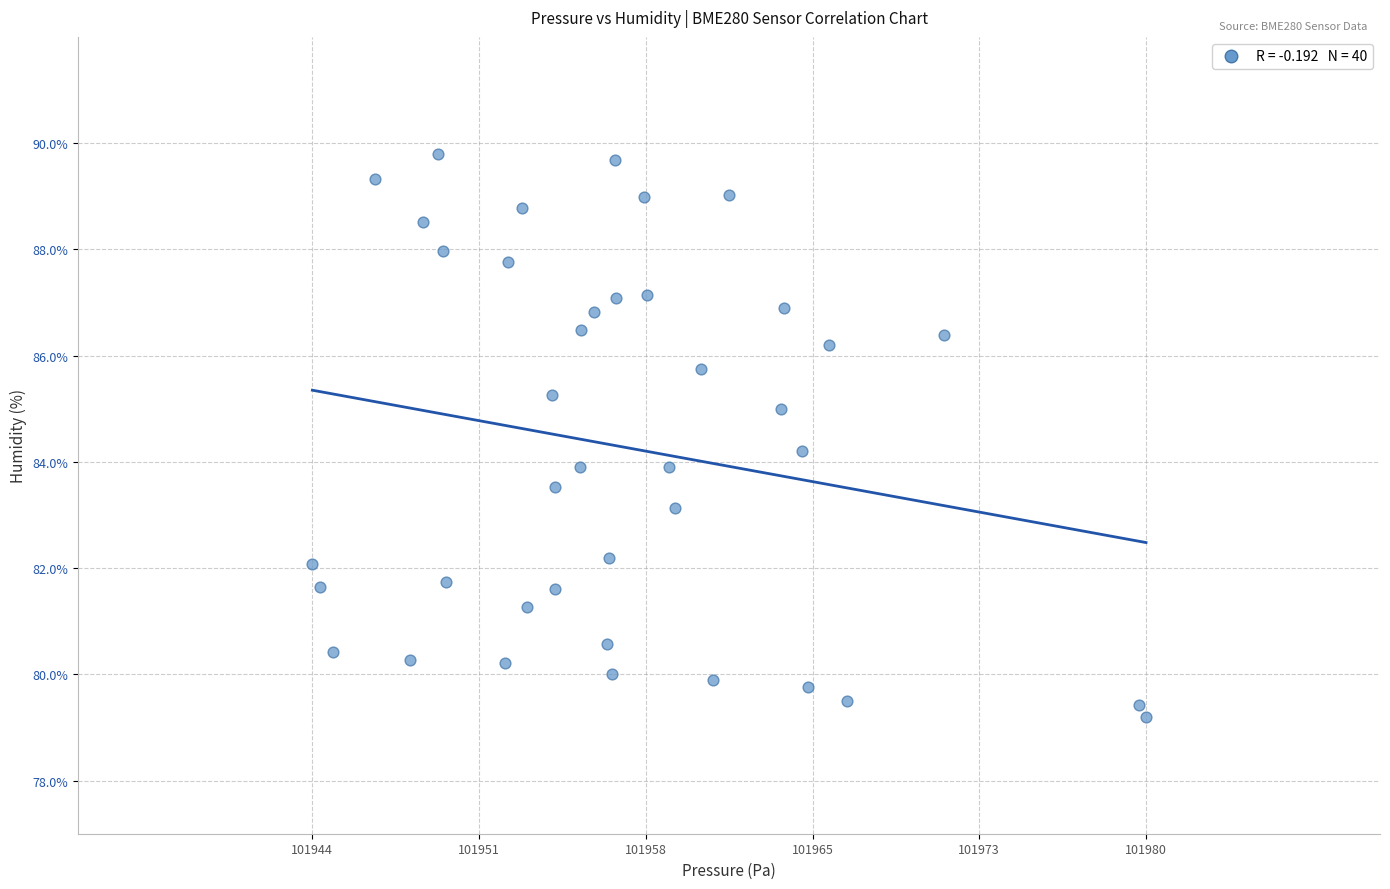

What is the range of Y values (max minus min)?

10.6